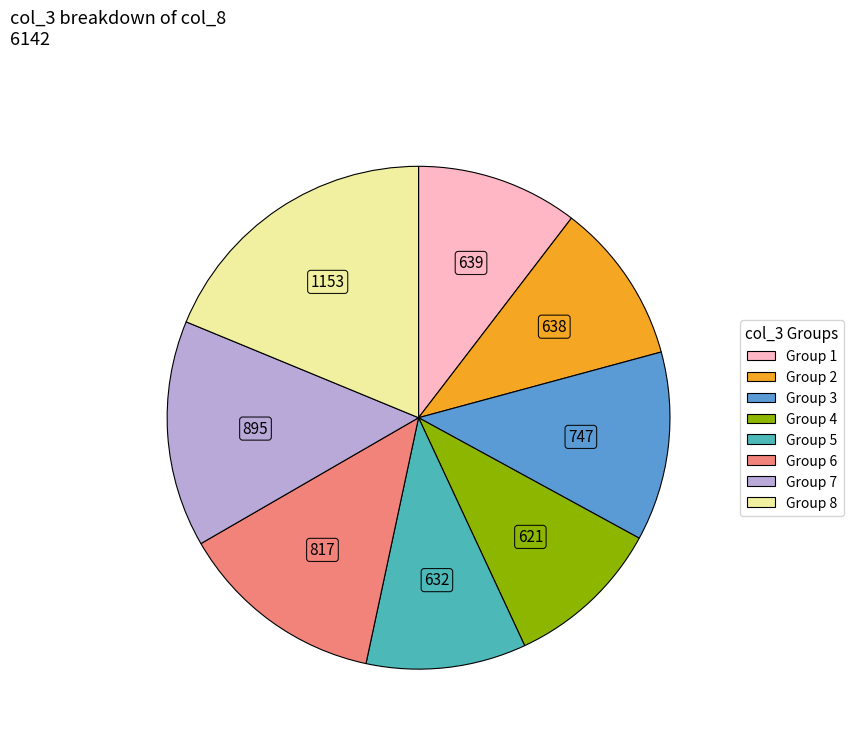

Does any single category account for the majority?

No